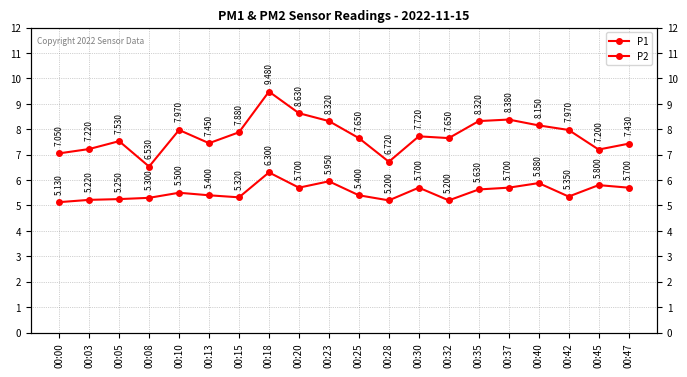

True or false: P1 and P2 cross at least once.

False